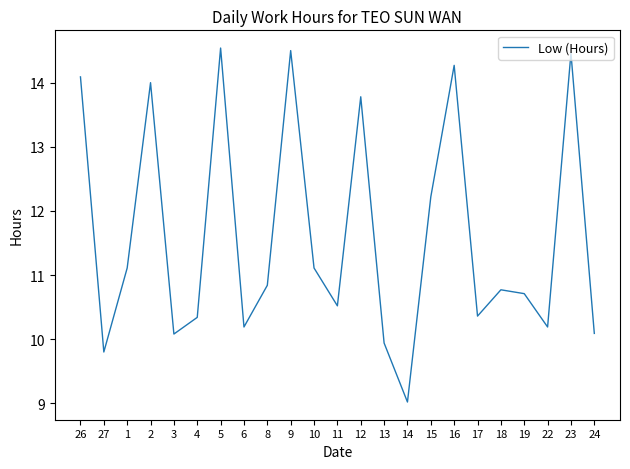

The chart shows a value of 4.2 at 13. True or false?

False